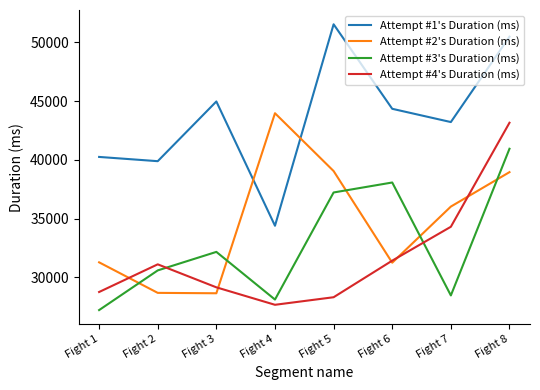

Between Fight 4 and Fight 5, which series saw the biggest shift?

Attempt #1's Duration (ms)